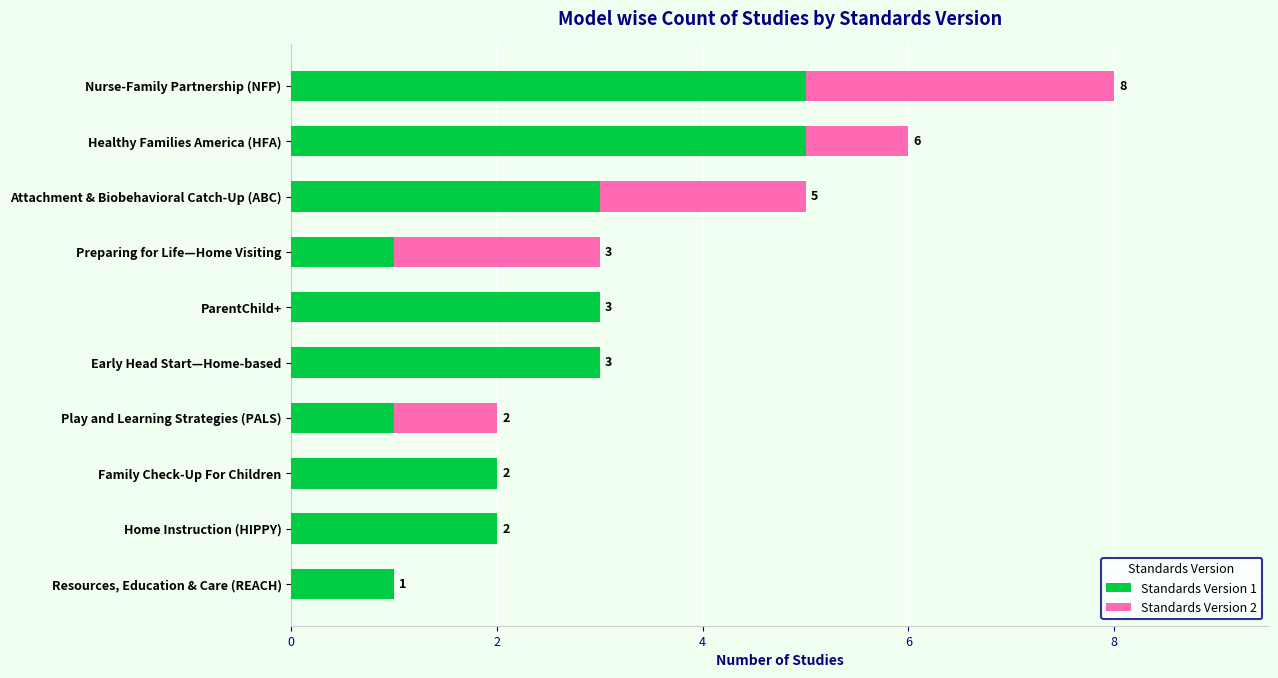

What is the sum of the Standards Version 1 values at Family Check-Up For Children and Nurse-Family Partnership (NFP)?

7